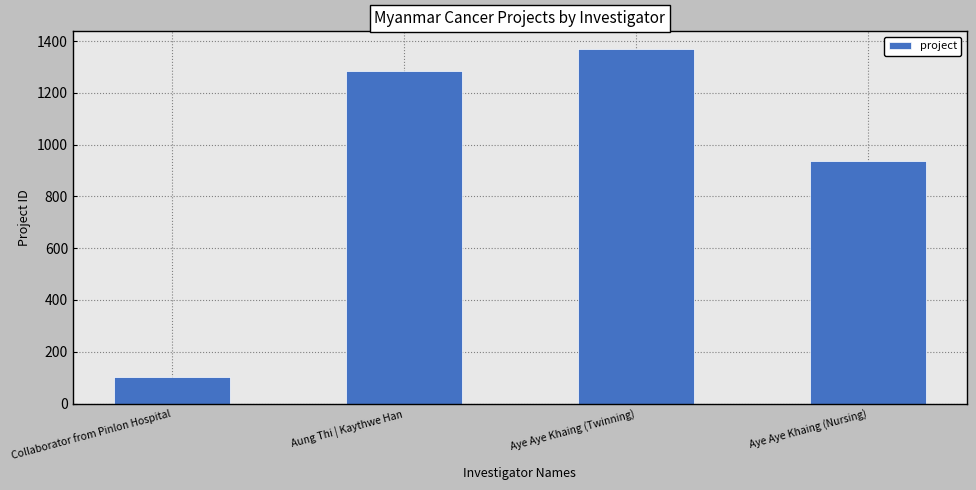

What is the difference between the second highest and second lowest values?

349